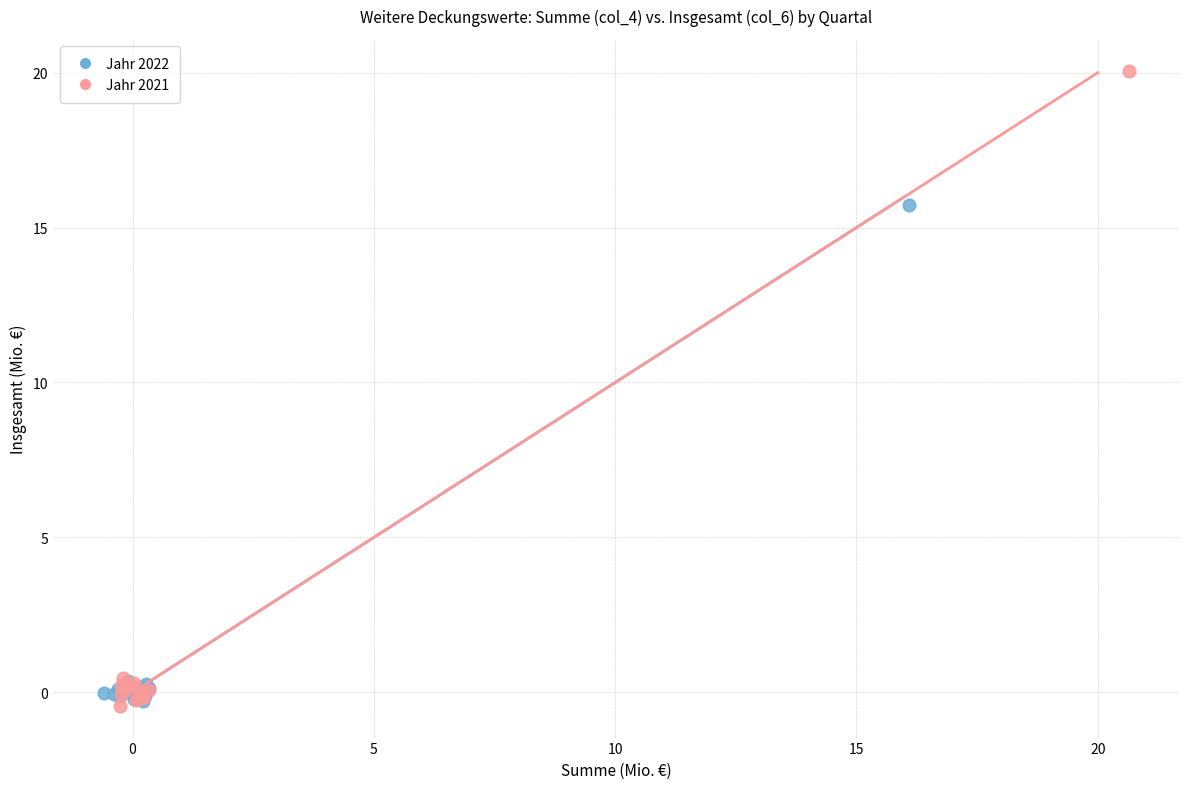

Which series has the widest spread of Y values?

Jahr 2021